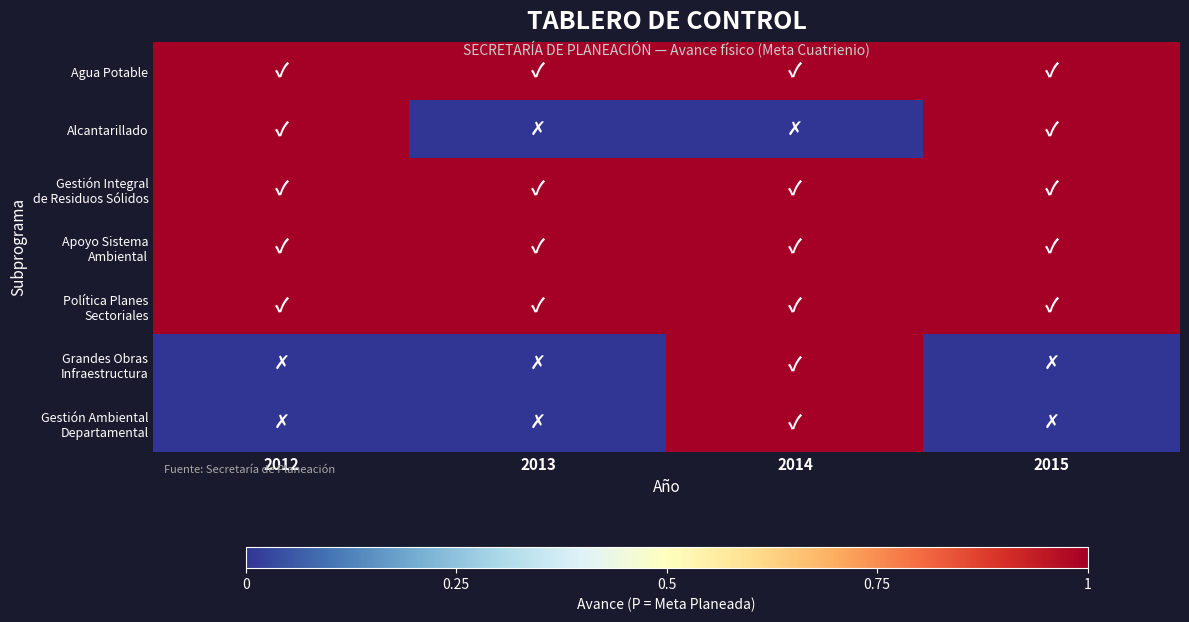

How many series are shown in this chart?

7